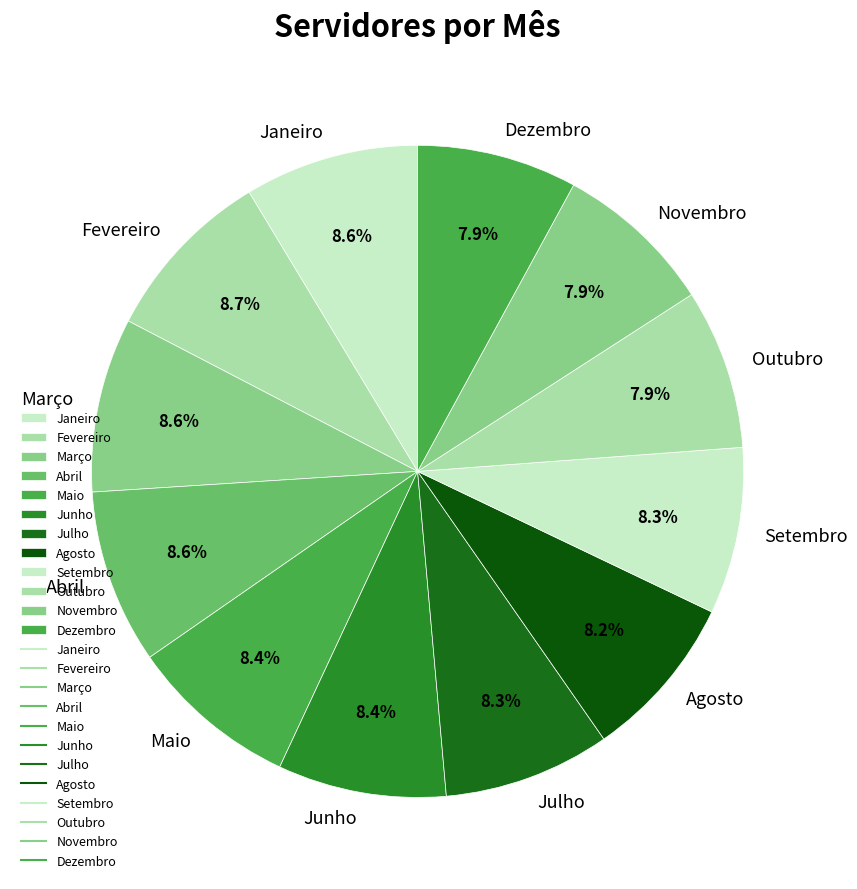

Combined, do Dezembro and Maio account for over 50%?

No